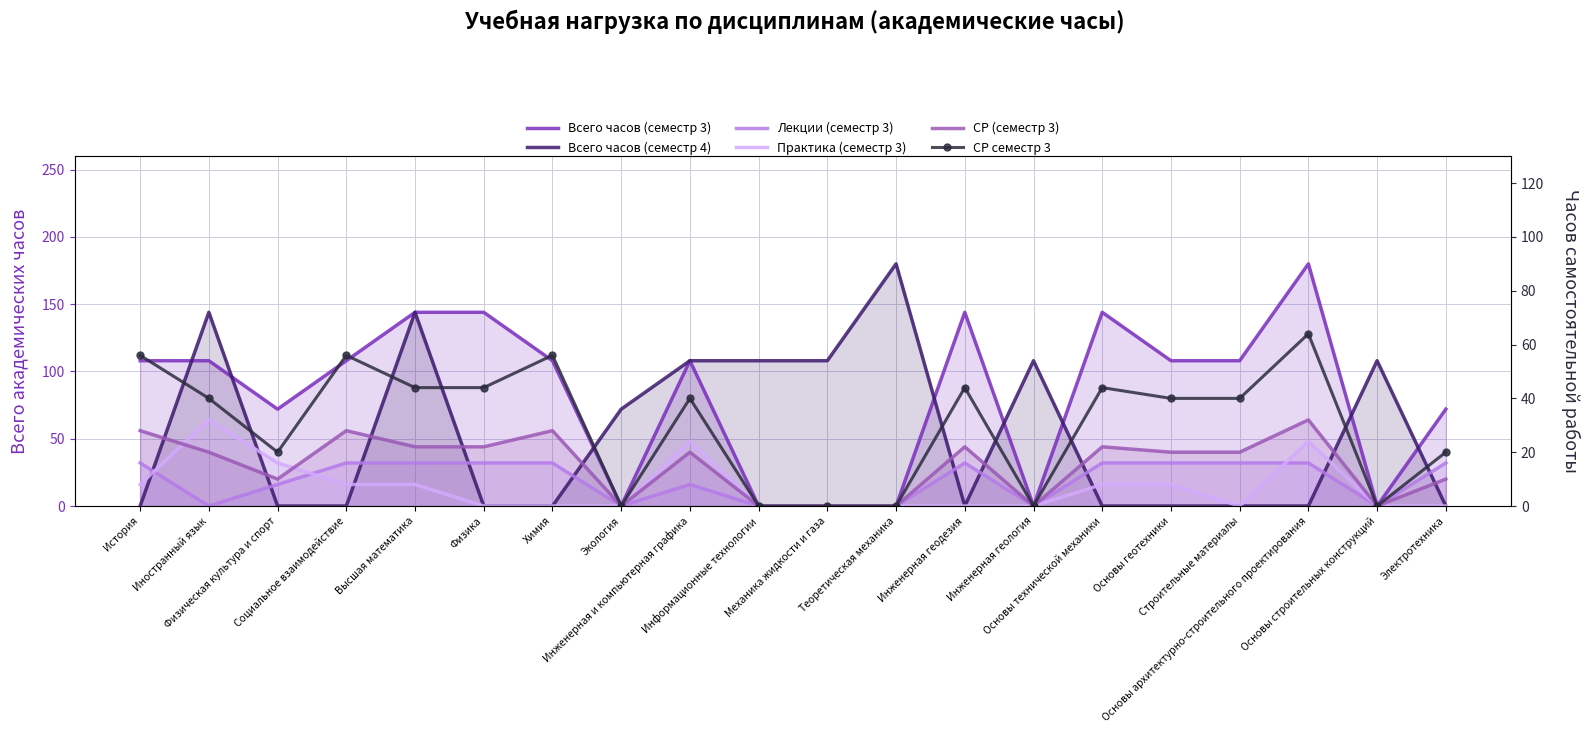

What is the sum of all Лекции (семестр 3) values?

384